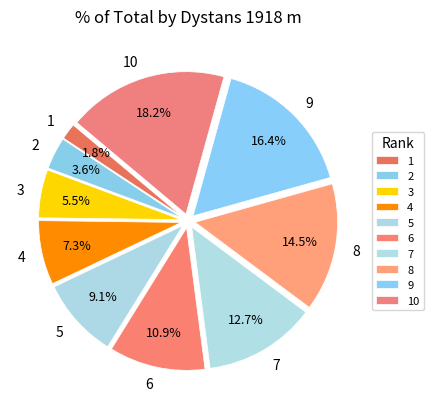

Is 9 the majority of the pie?

No